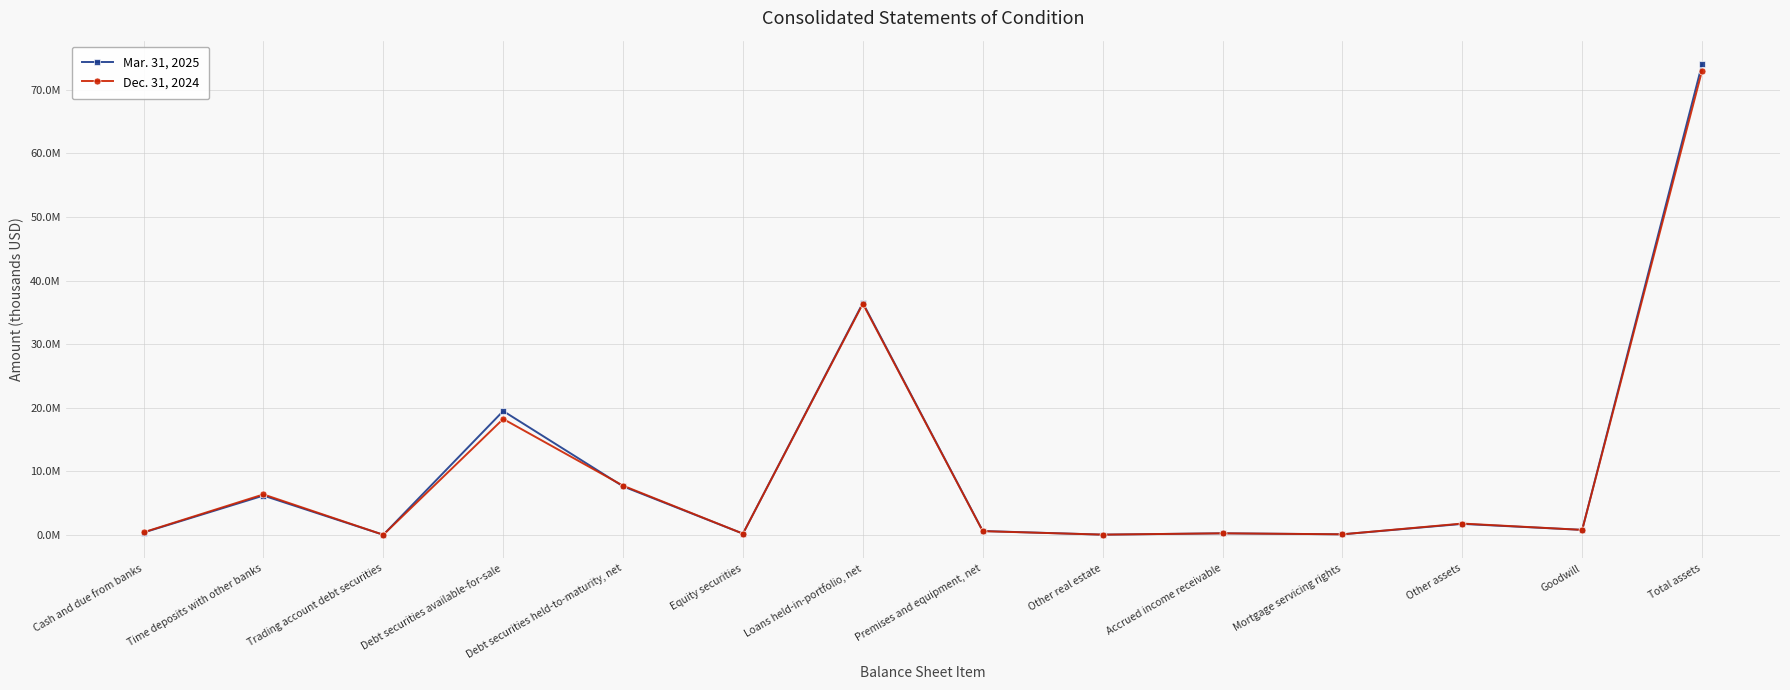

Which series has the largest total across all categories?

Mar. 31, 2025